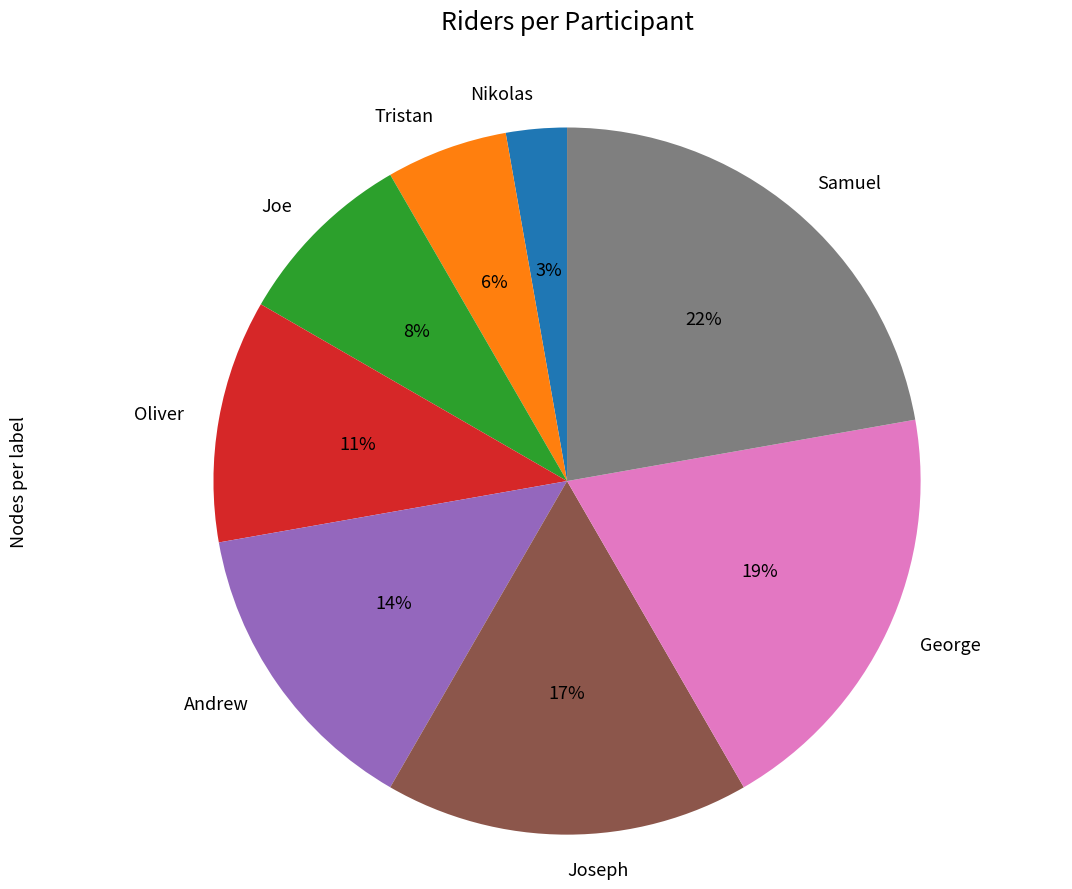

To the nearest percent, what is the combined percentage of Joe and Oliver?

19%